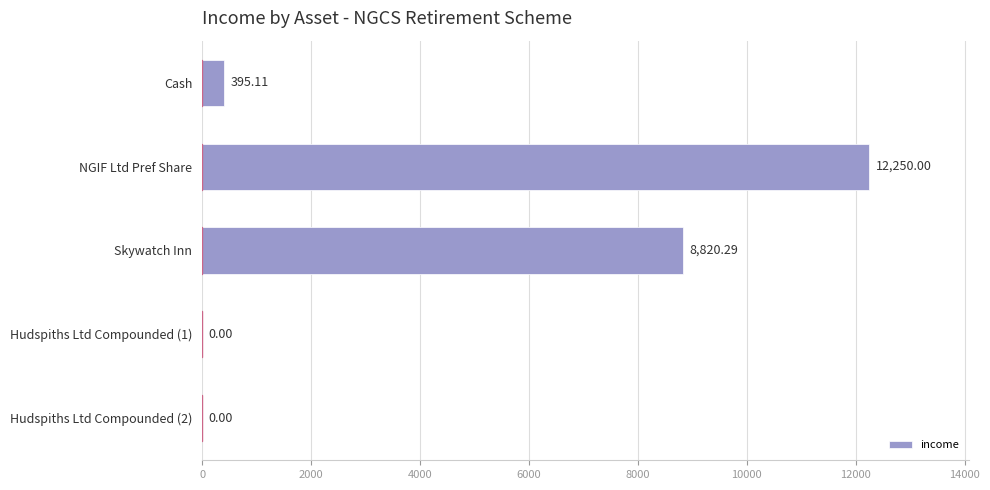

Between NGIF Ltd Pref Share and Skywatch Inn, which is larger?

NGIF Ltd Pref Share